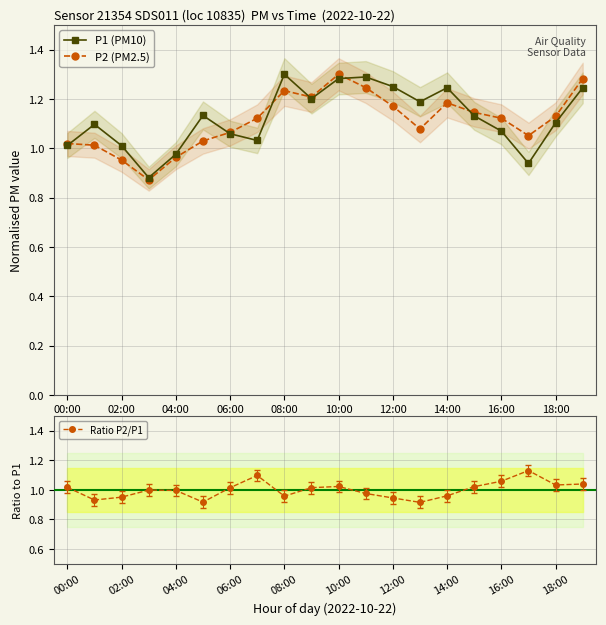

What is the value of the P1 (PM10) point at the 2nd from the left?

1.1